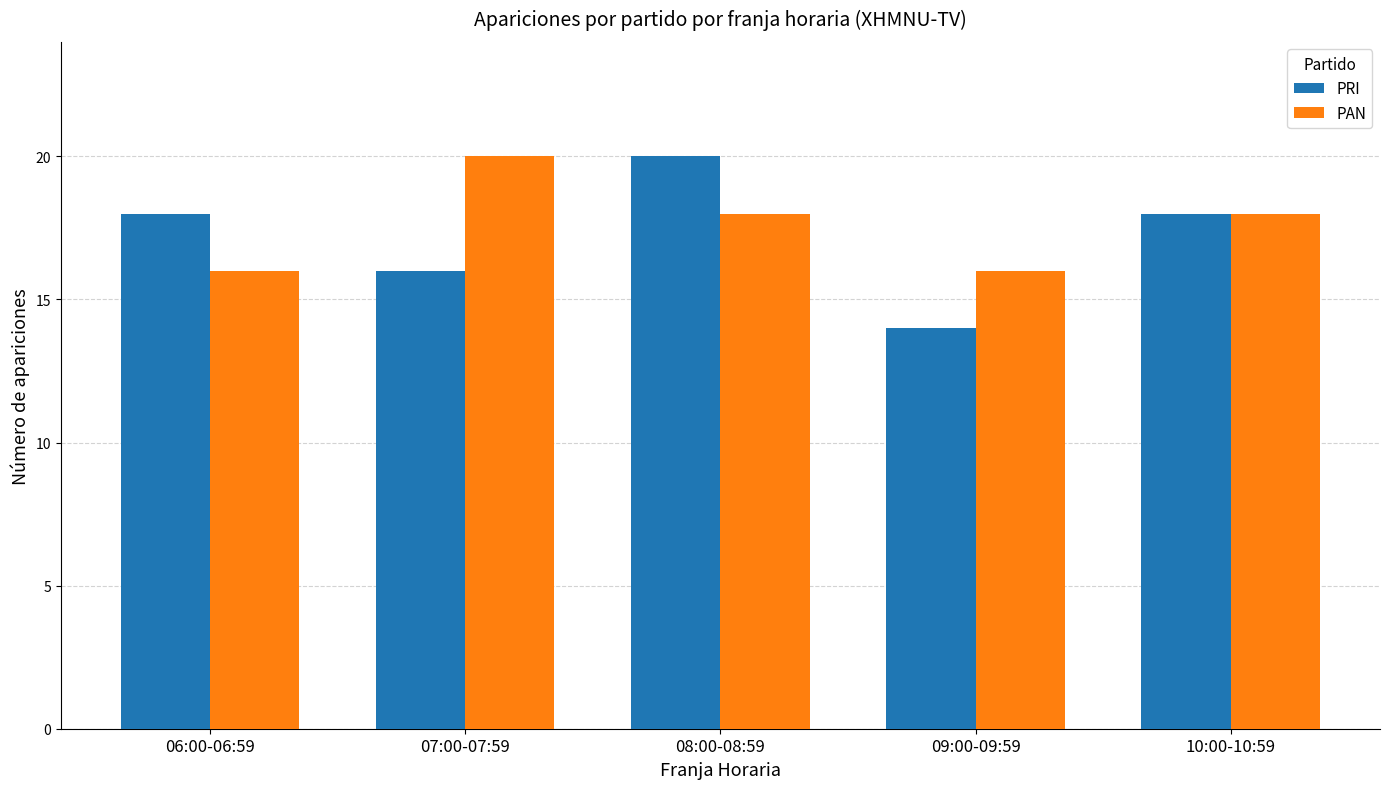

Count the number of data series in this chart.

2